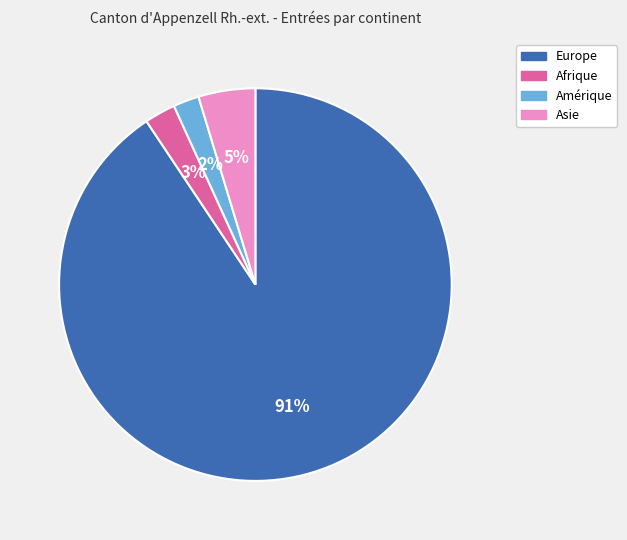

To the nearest percent, what portion does Afrique represent?

3%